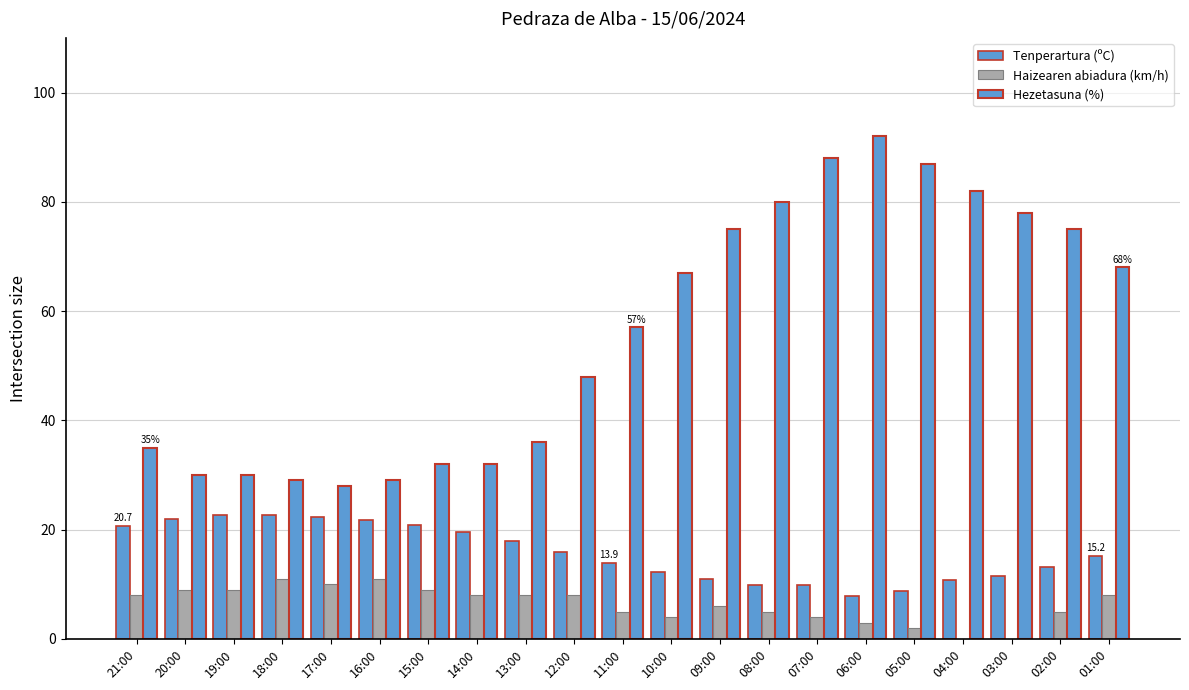

Rank the series by their average value, from lowest to highest.

Haizearen abiadura (km/h), Tenperartura (ºC), Hezetasuna (%)